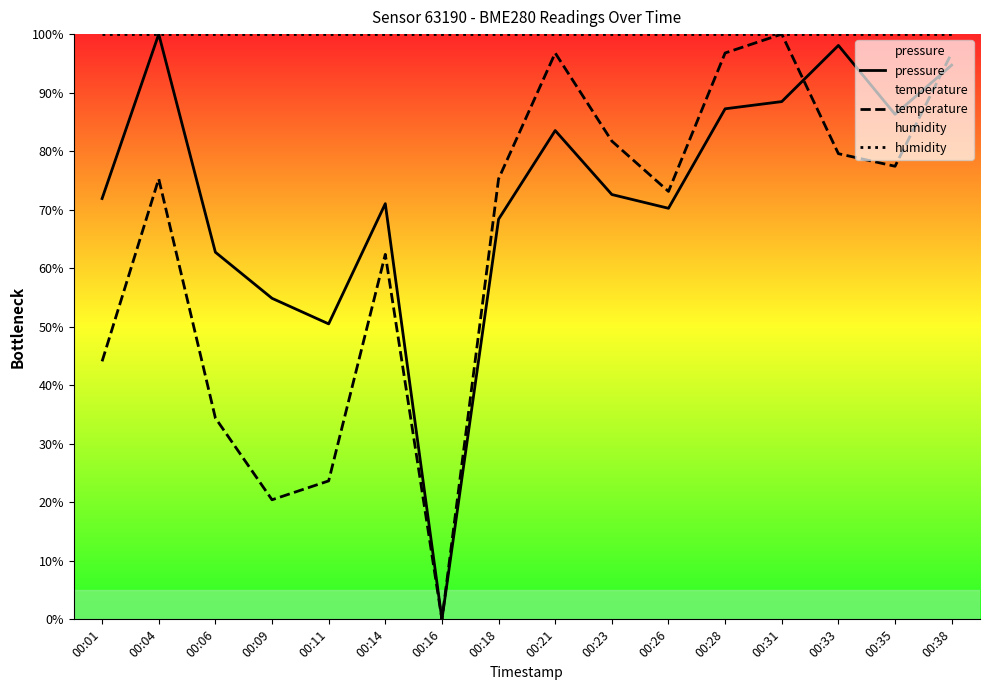

Is this an area chart (filled region under the line)?

No